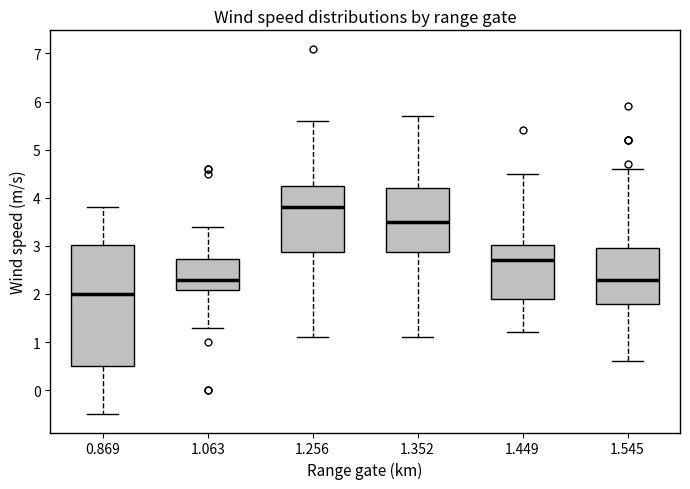

Reading left to right, transcribe this box plot: for each box, give where its median line is, the range the box spans, and where its two whiskers end, as read against the y-axis. The values are not printed on the chart, so give them approximately, as read against the axis.

0.869: median 2.0, box 0.5 to 3.0, whiskers -0.5 to 3.8
1.063: median 2.3, box 2.1 to 2.7, whiskers 1.3 to 3.4
1.256: median 3.8, box 2.9 to 4.3, whiskers 1.1 to 5.6
1.352: median 3.5, box 2.9 to 4.2, whiskers 1.1 to 5.7
1.449: median 2.7, box 1.9 to 3.0, whiskers 1.2 to 4.5
1.545: median 2.3, box 1.8 to 3.0, whiskers 0.6 to 4.6